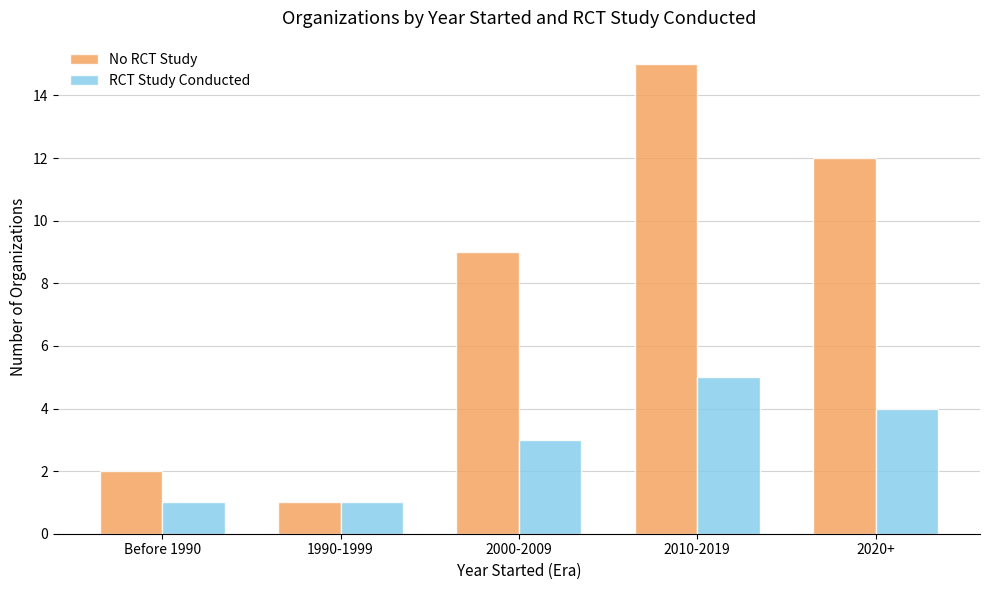

Which category has the highest value across all series?

2010-2019